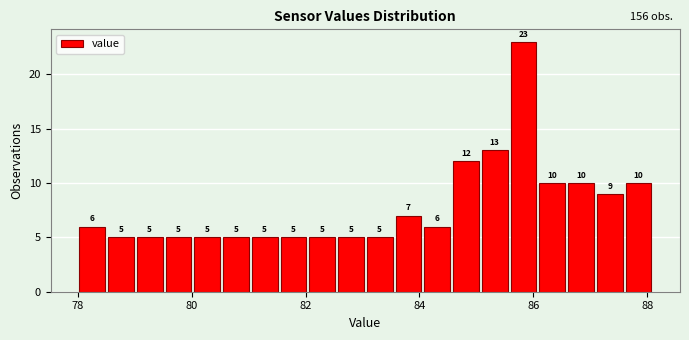

Around what value on the x-axis is the tallest bar? Give the approximate position of its centre, as read against the axis.

85.8